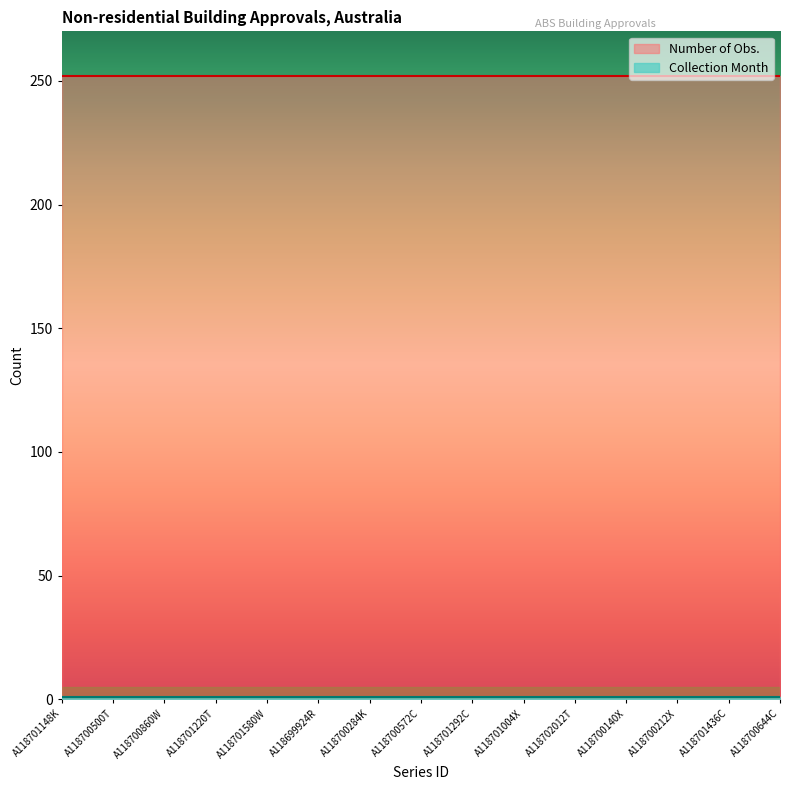

What are all the series names shown in the legend?

Number of Obs., Collection Month